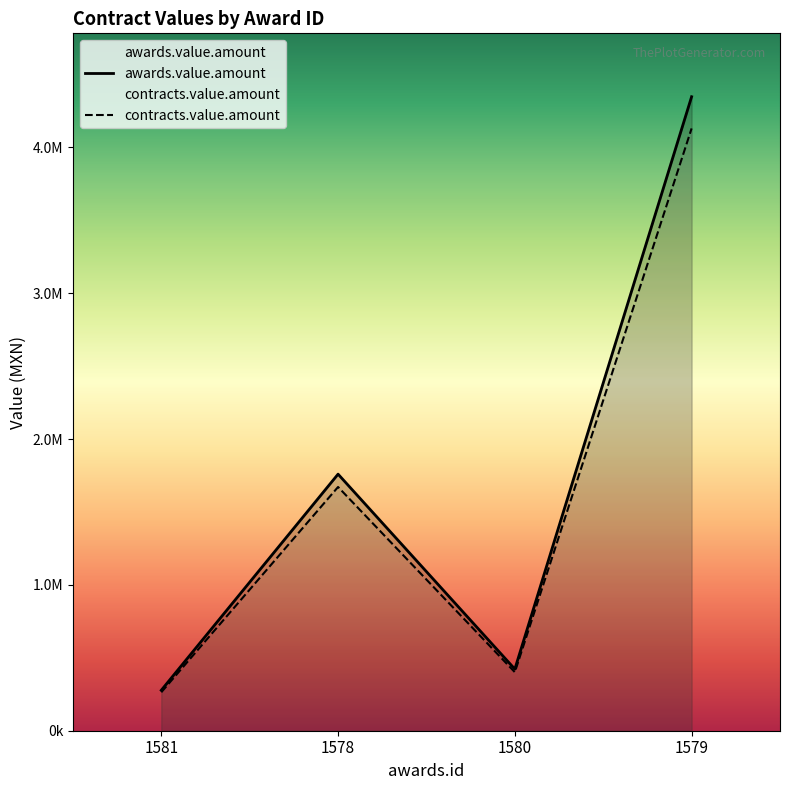

List the series in order of their peak value, highest first.

awards.value.amount, contracts.value.amount